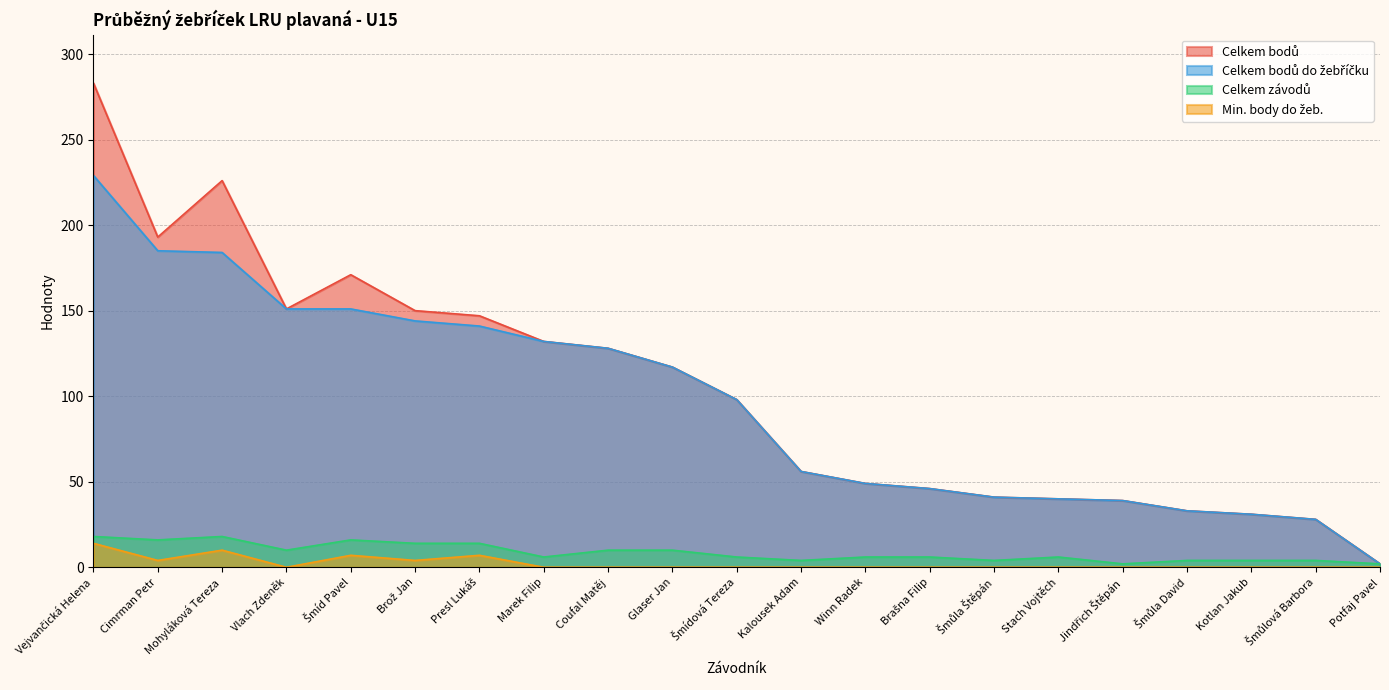

What is the label of the 13th point from the right?

Coufal Matěj